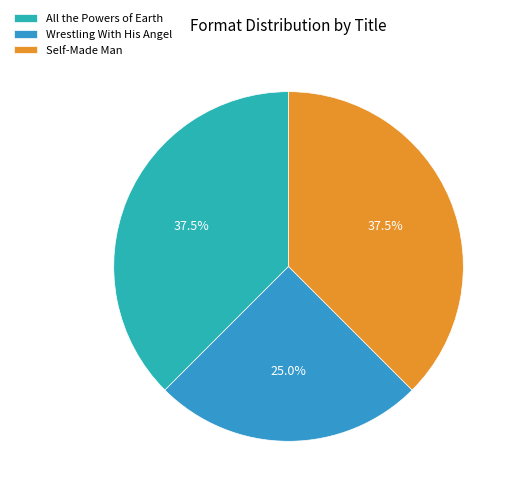

Combined, do All the Powers of Earth and Wrestling With His Angel account for over 50%?

Yes